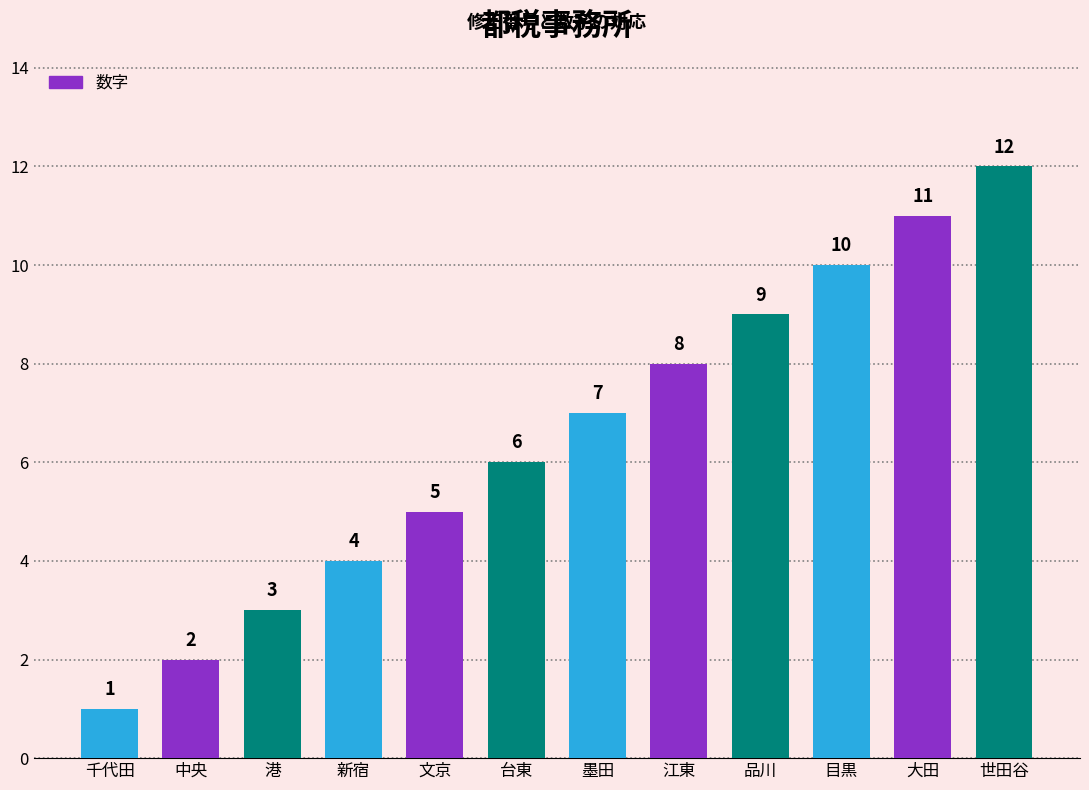

At which category does the chart reach its minimum across all series?

千代田